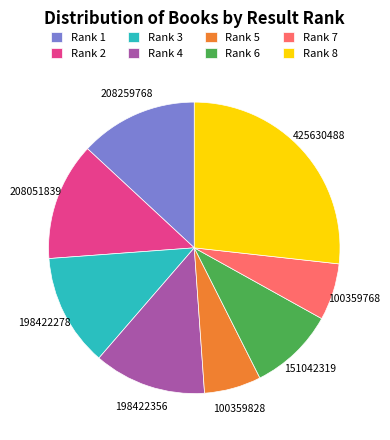

Is there any slice that represents more than half of the pie?

No